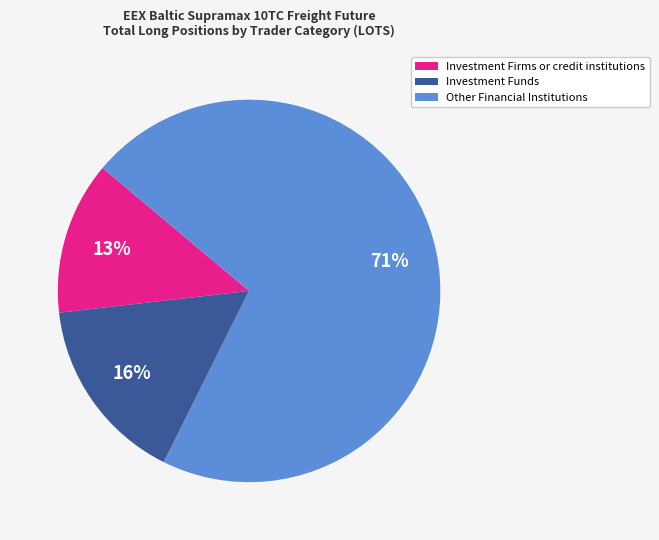

Is there any slice that represents more than half of the pie?

Yes